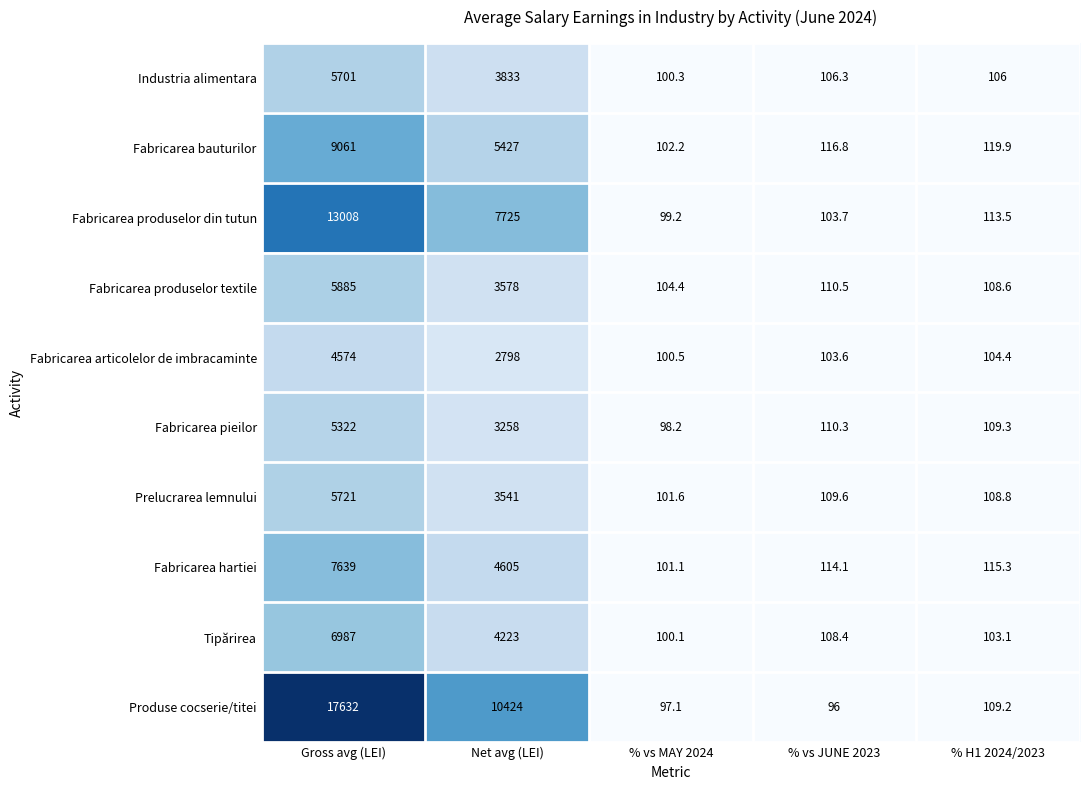

The Fabricarea hartiei series shows 1220.7 at Net avg (LEI). True or false?

False